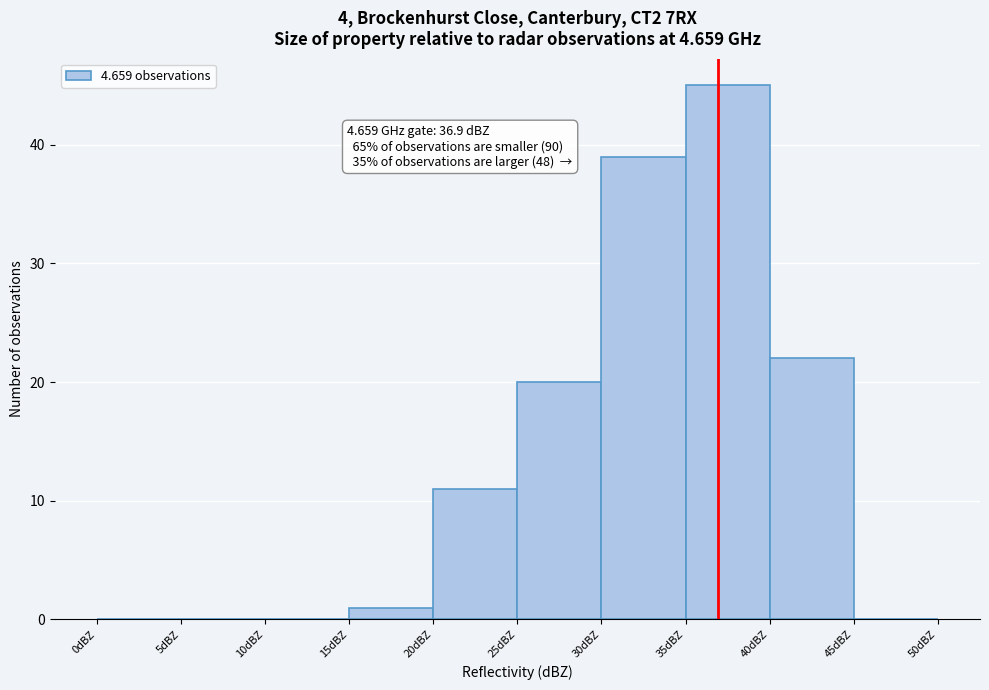

Over which range of the x-axis is the bar tallest?

35 to 40